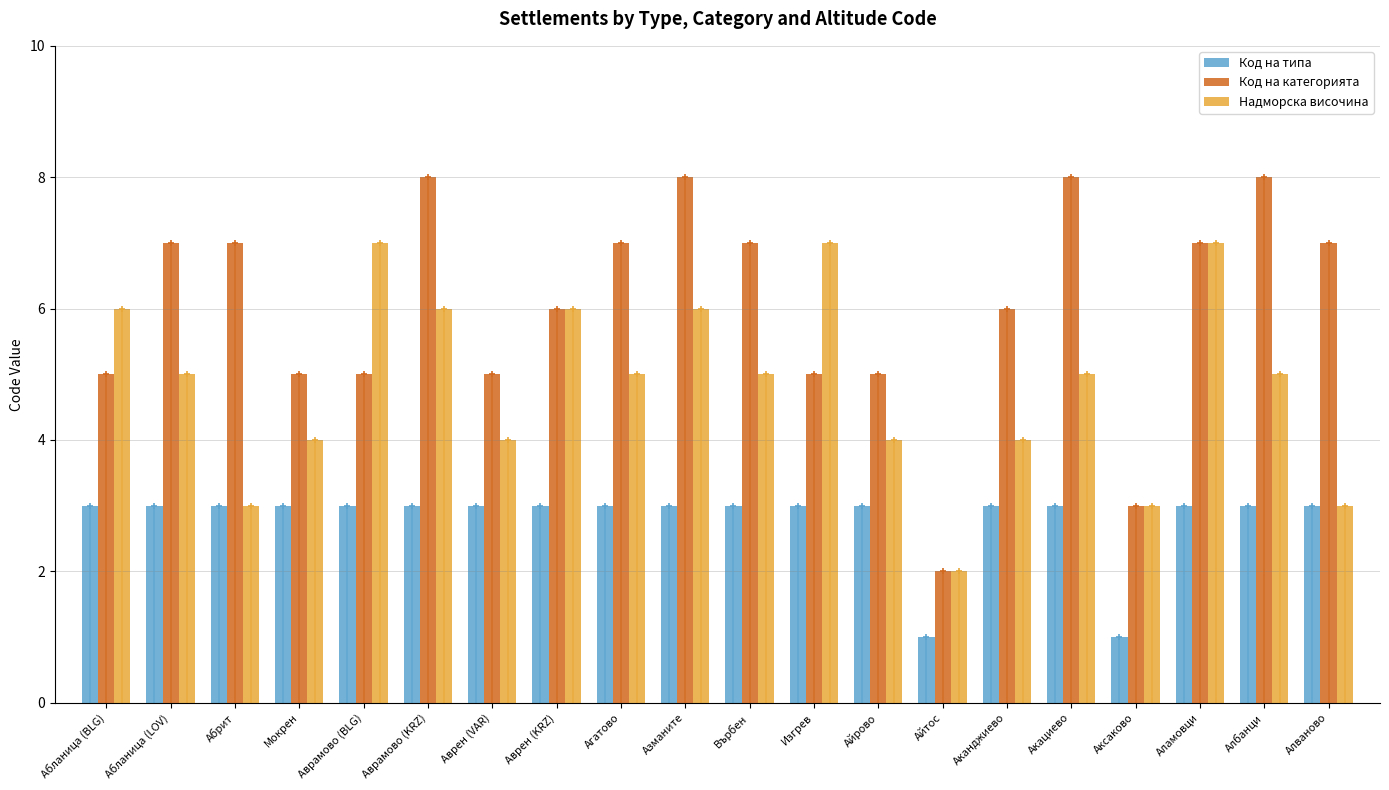

What is the difference between the highest and lowest values at Аврен (KRZ)?

3